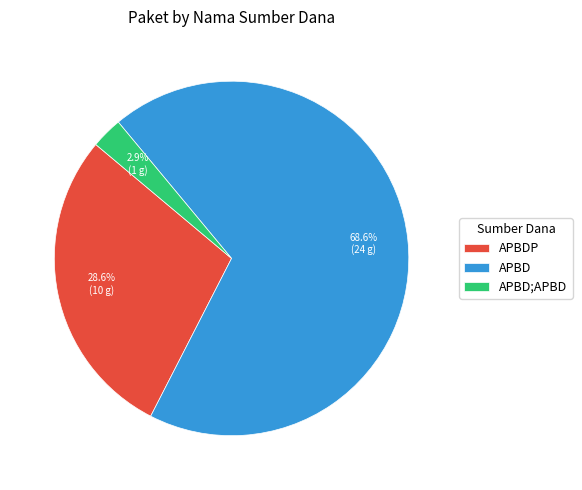

Between APBD and APBDP, which is larger?

APBD